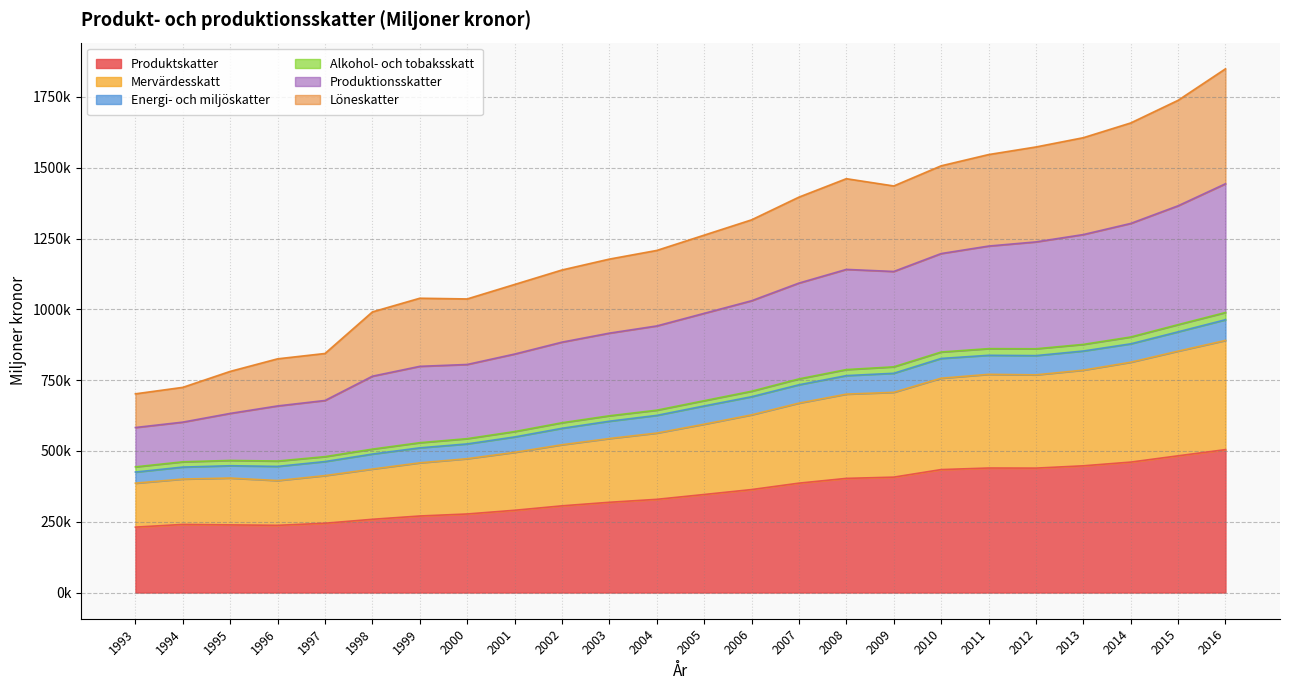

Rank the categories by Mervärdesskatt value from highest to lowest.

2016, 2015, 2014, 2013, 2011, 2012, 2010, 2009, 2008, 2007, 2006, 2005, 2004, 2003, 2002, 2001, 2000, 1999, 1998, 1997, 1995, 1994, 1996, 1993